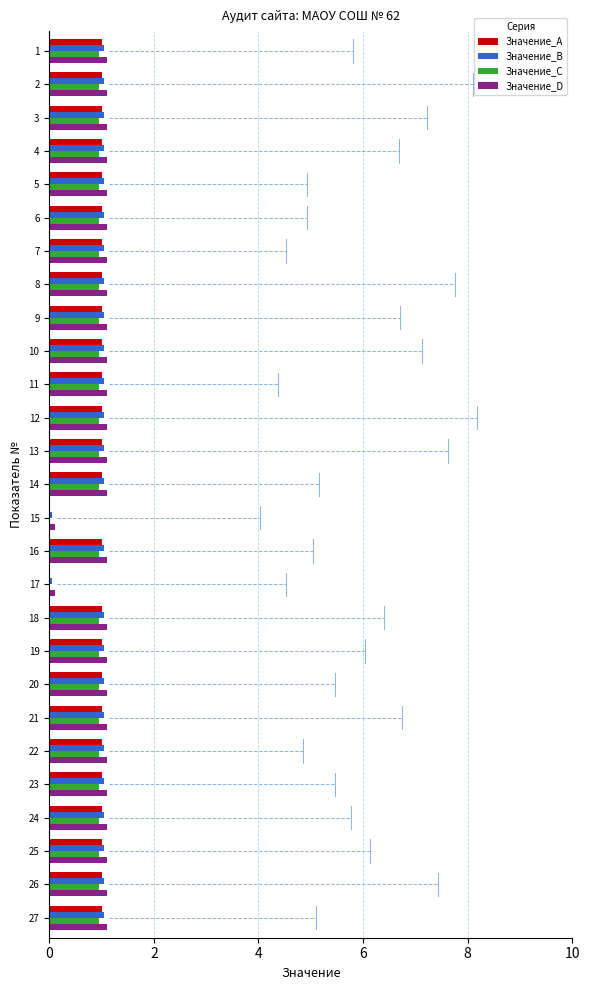

What are all the series names shown in the legend?

Значение_A, Значение_B, Значение_C, Значение_D